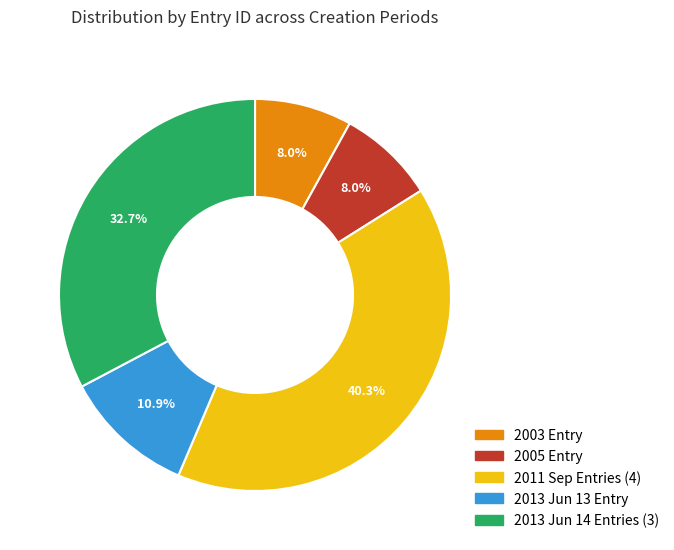

Count the number of slices in the pie.

5